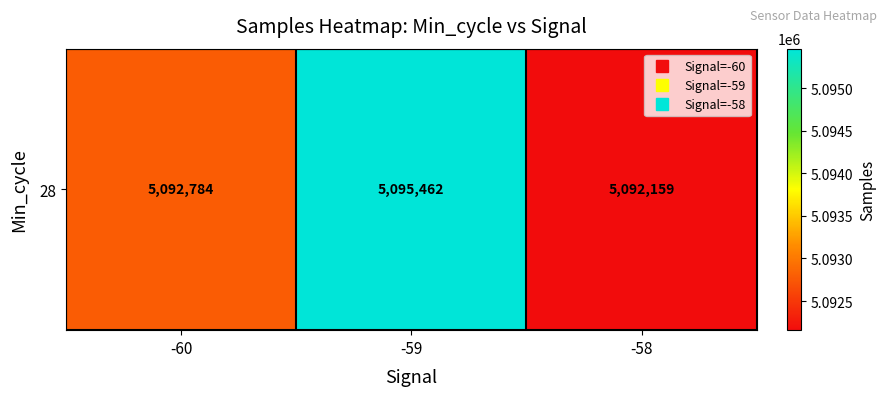

Reading left to right, extract all data points from this chart.

-60=5092784.0	-59=5095462.3	-58=5092159.0